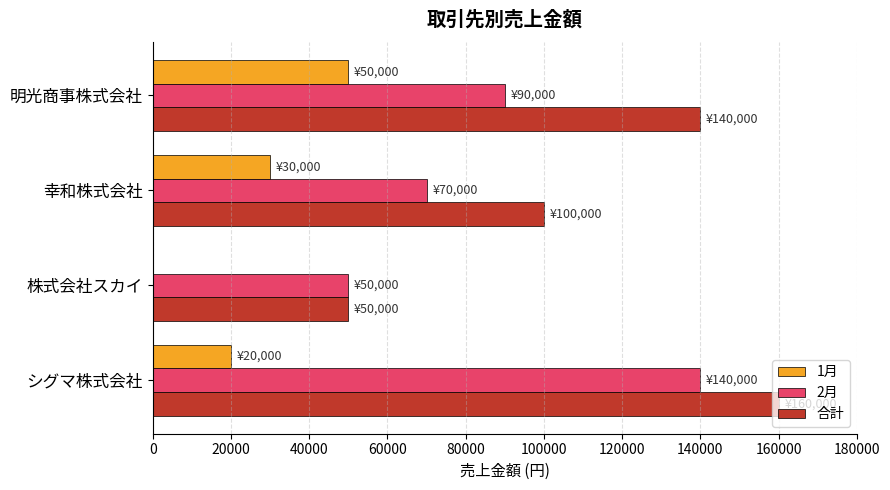

Which category has the highest value in the 2月 series?

シグマ株式会社